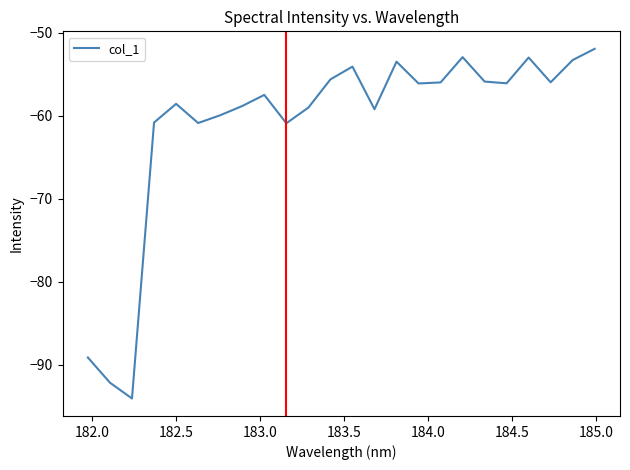

Is this an area chart (filled region under the line)?

No